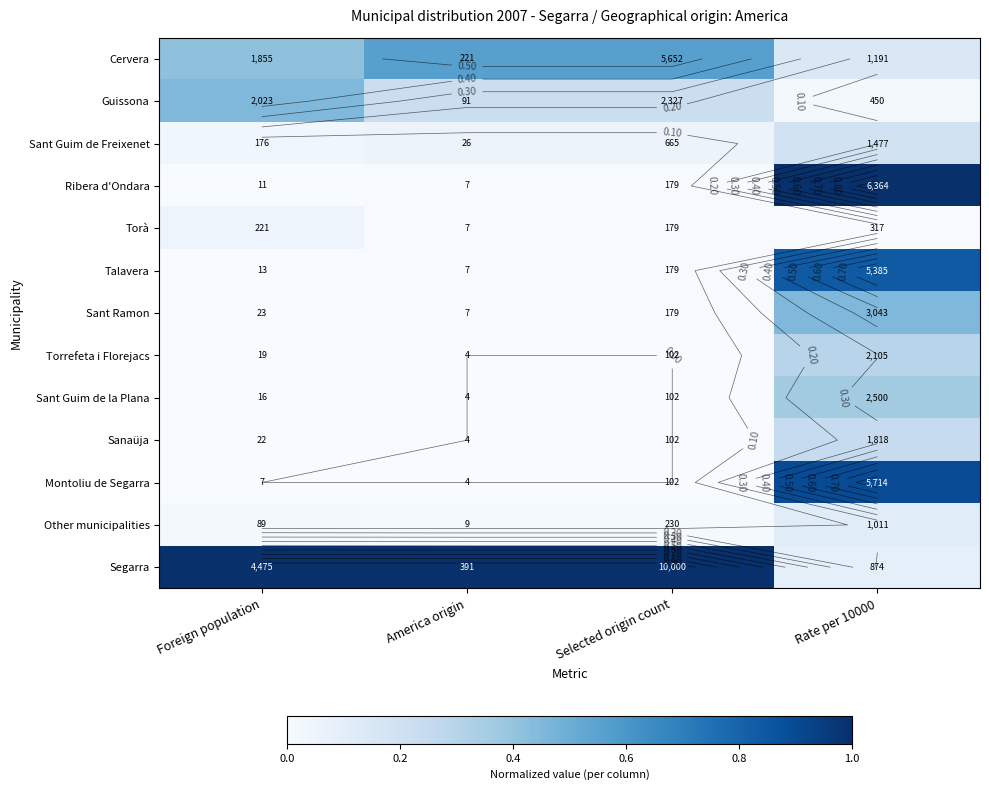

The Torà series shows 0.1 at Foreign population. True or false?

False